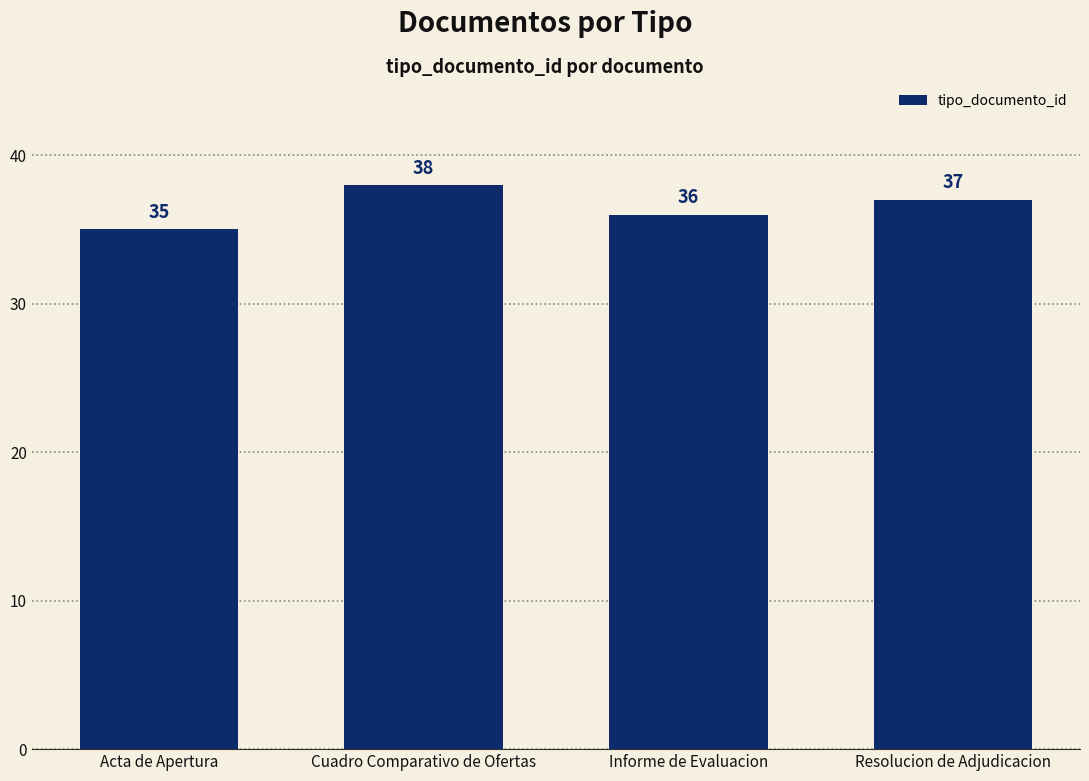

What is the label of the 2nd bar from the left?

Cuadro Comparativo de Ofertas